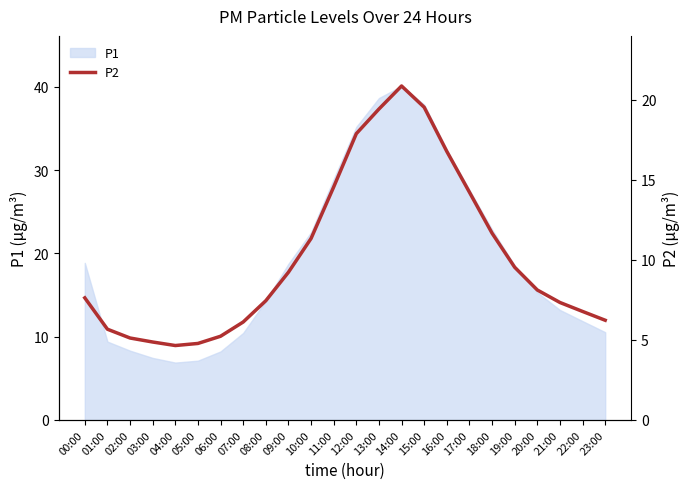

Approximately how many times larger is the value at 17:00 compared to 21:00?

1.9